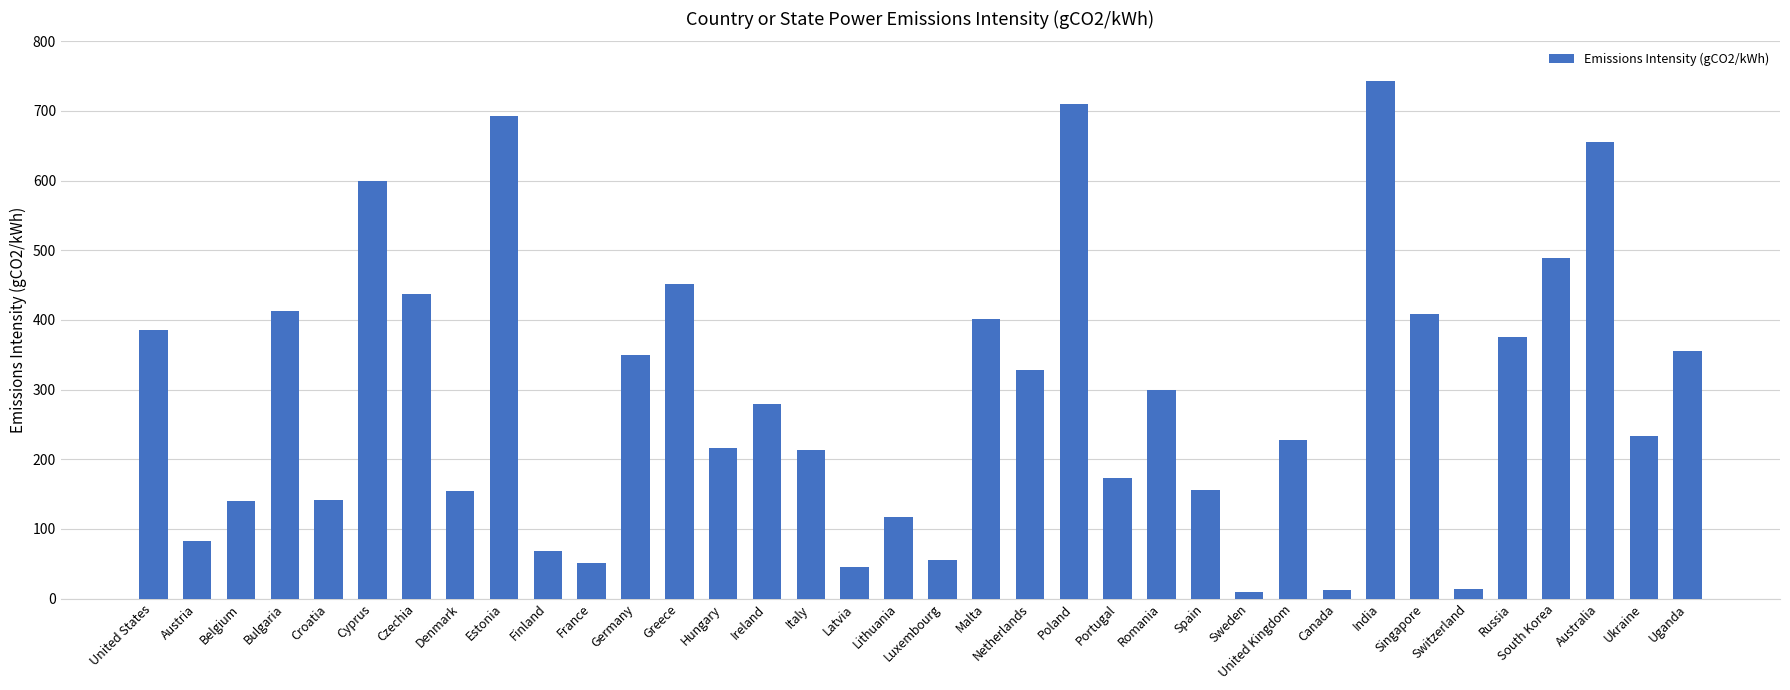

The chart shows a value of 34.1 at Denmark. True or false?

False